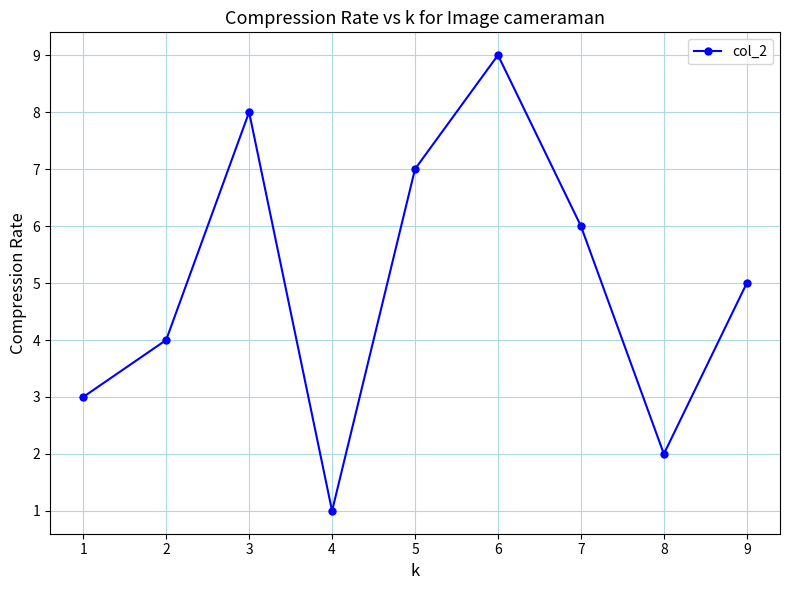

List the labels in order of value, smallest first.

4, 8, 1, 2, 9, 7, 5, 3, 6